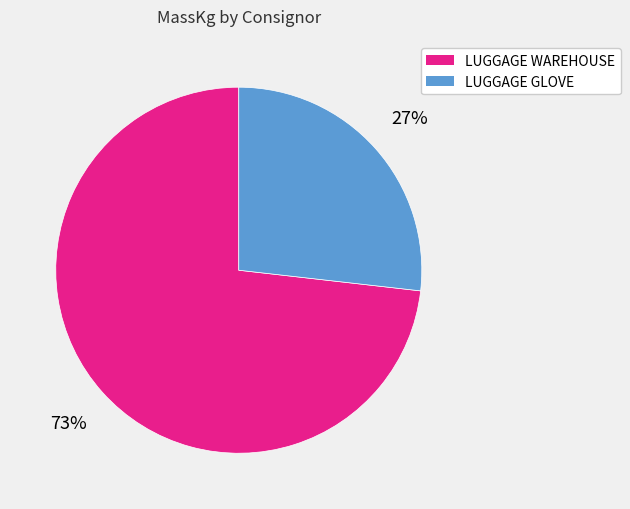

To the nearest percent, what is the difference between the largest and smallest slice percentages?

46%